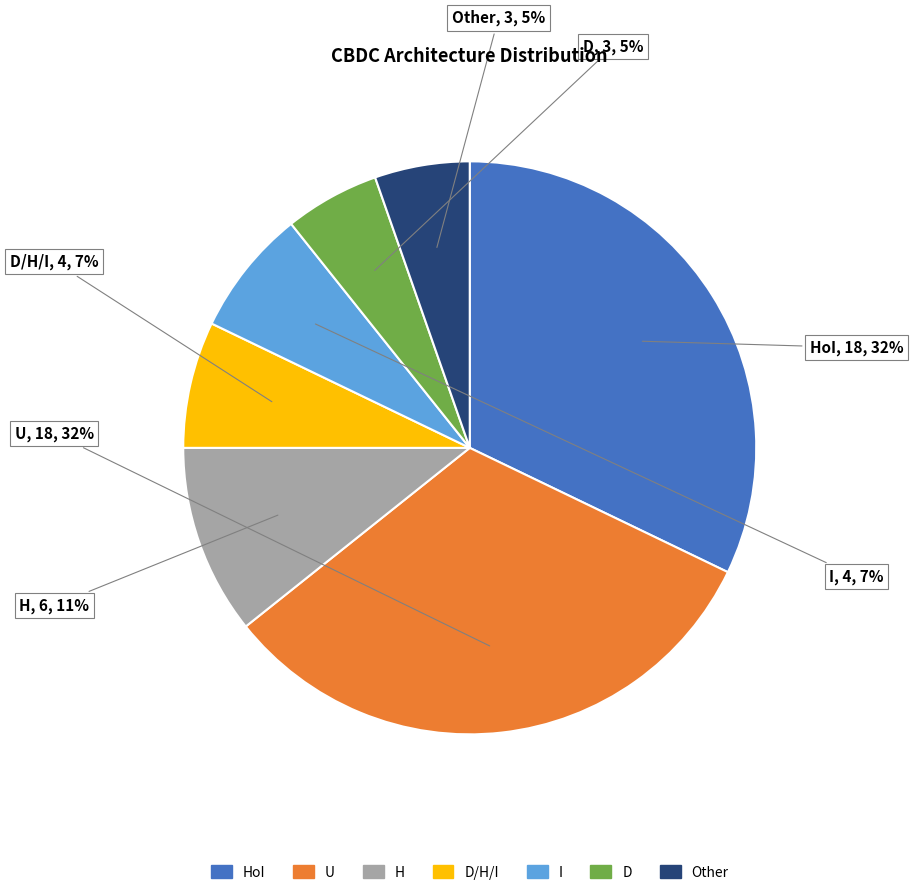

To the nearest percent, what is the average slice percentage?

14%